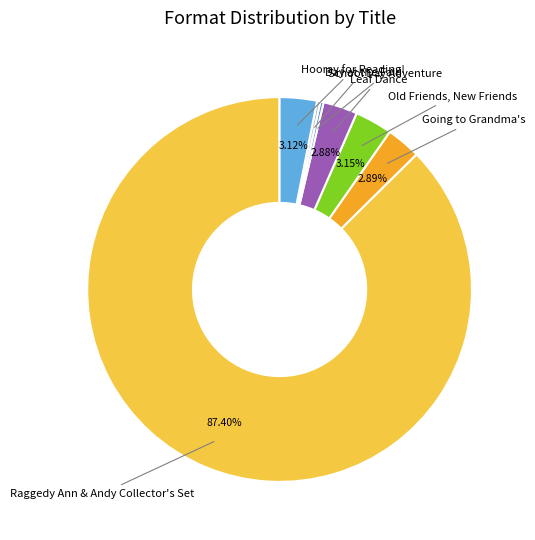

Is the sum of Raggedy Ann & Andy Collector's Set and Old Friends, New Friends greater than half?

Yes